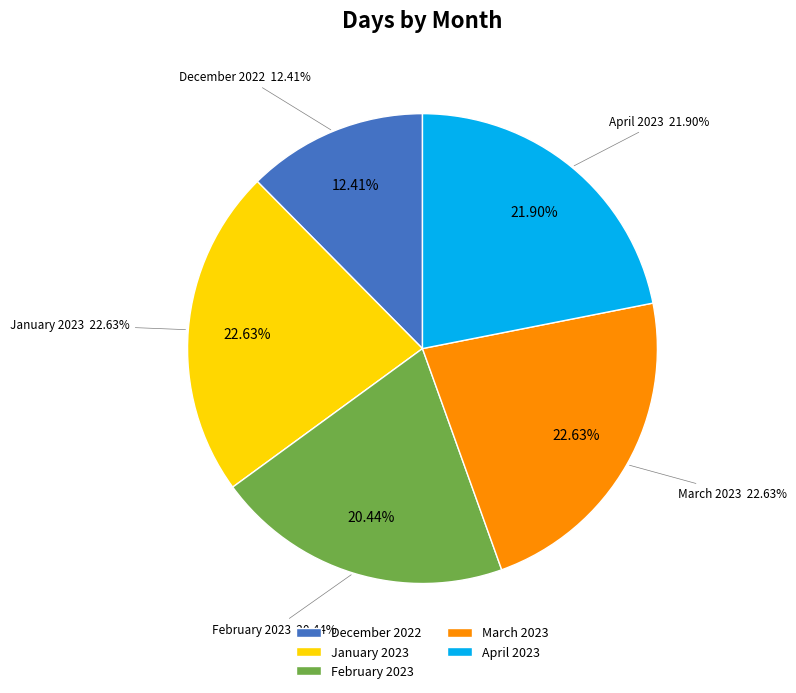

Which has a higher value, April 2023 or February 2023?

April 2023